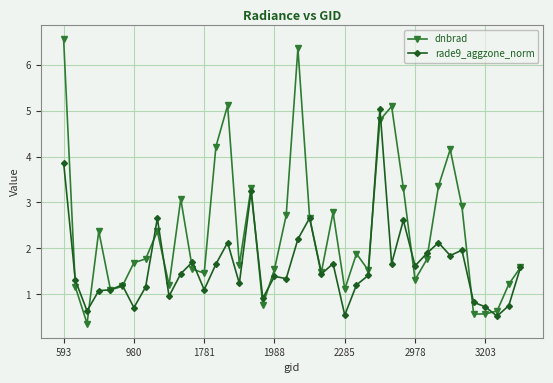

What is the difference between the maximum and minimum values in the dnbrad series?

6.2